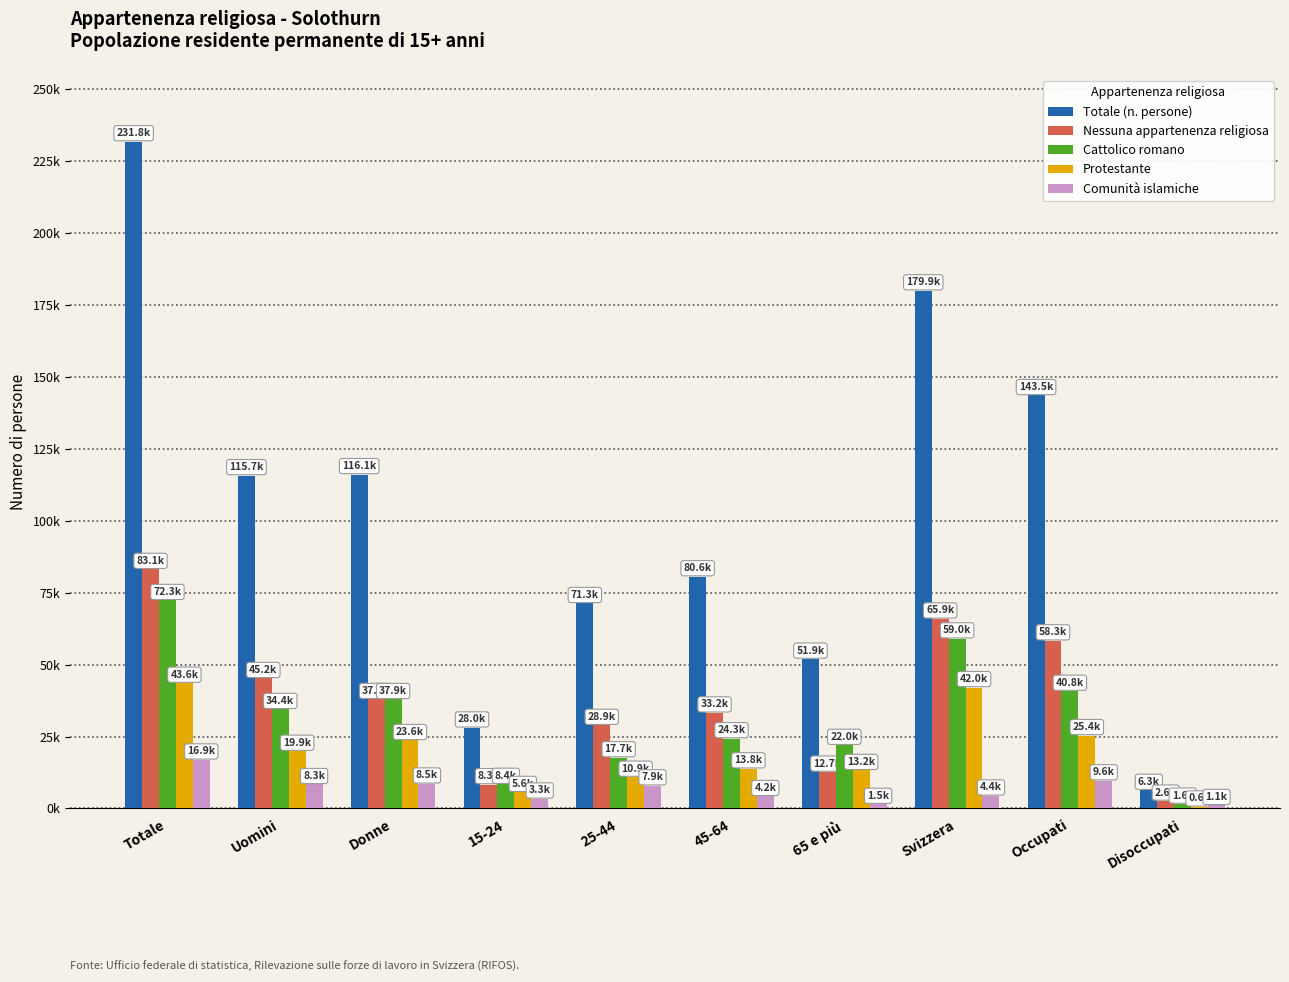

What is the sum of the Totale (n. persone) values at Totale and Uomini?

347462